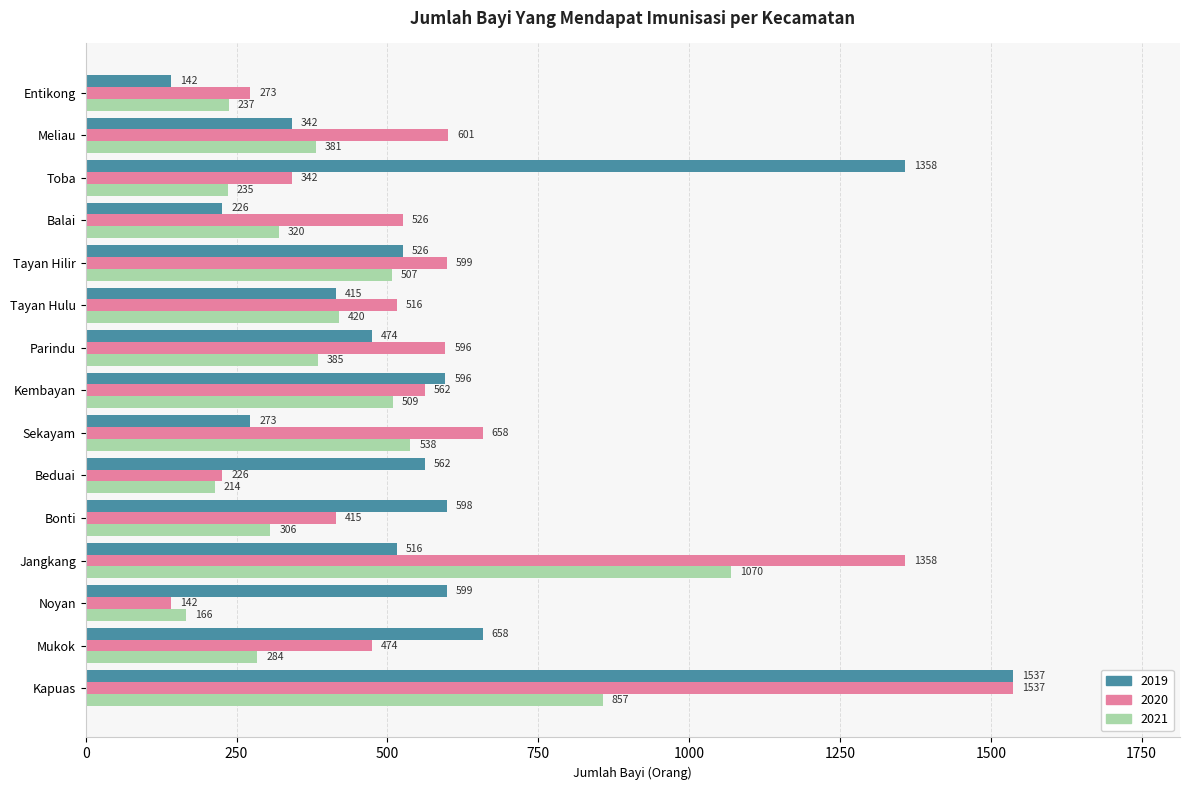

What is the average value of the 2021 series?

429